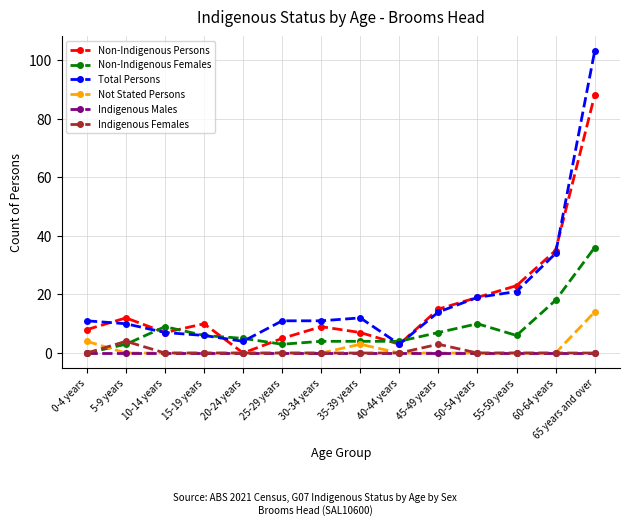

Between 40-44 years and 45-49 years, which series saw the biggest shift?

Non-Indigenous Persons